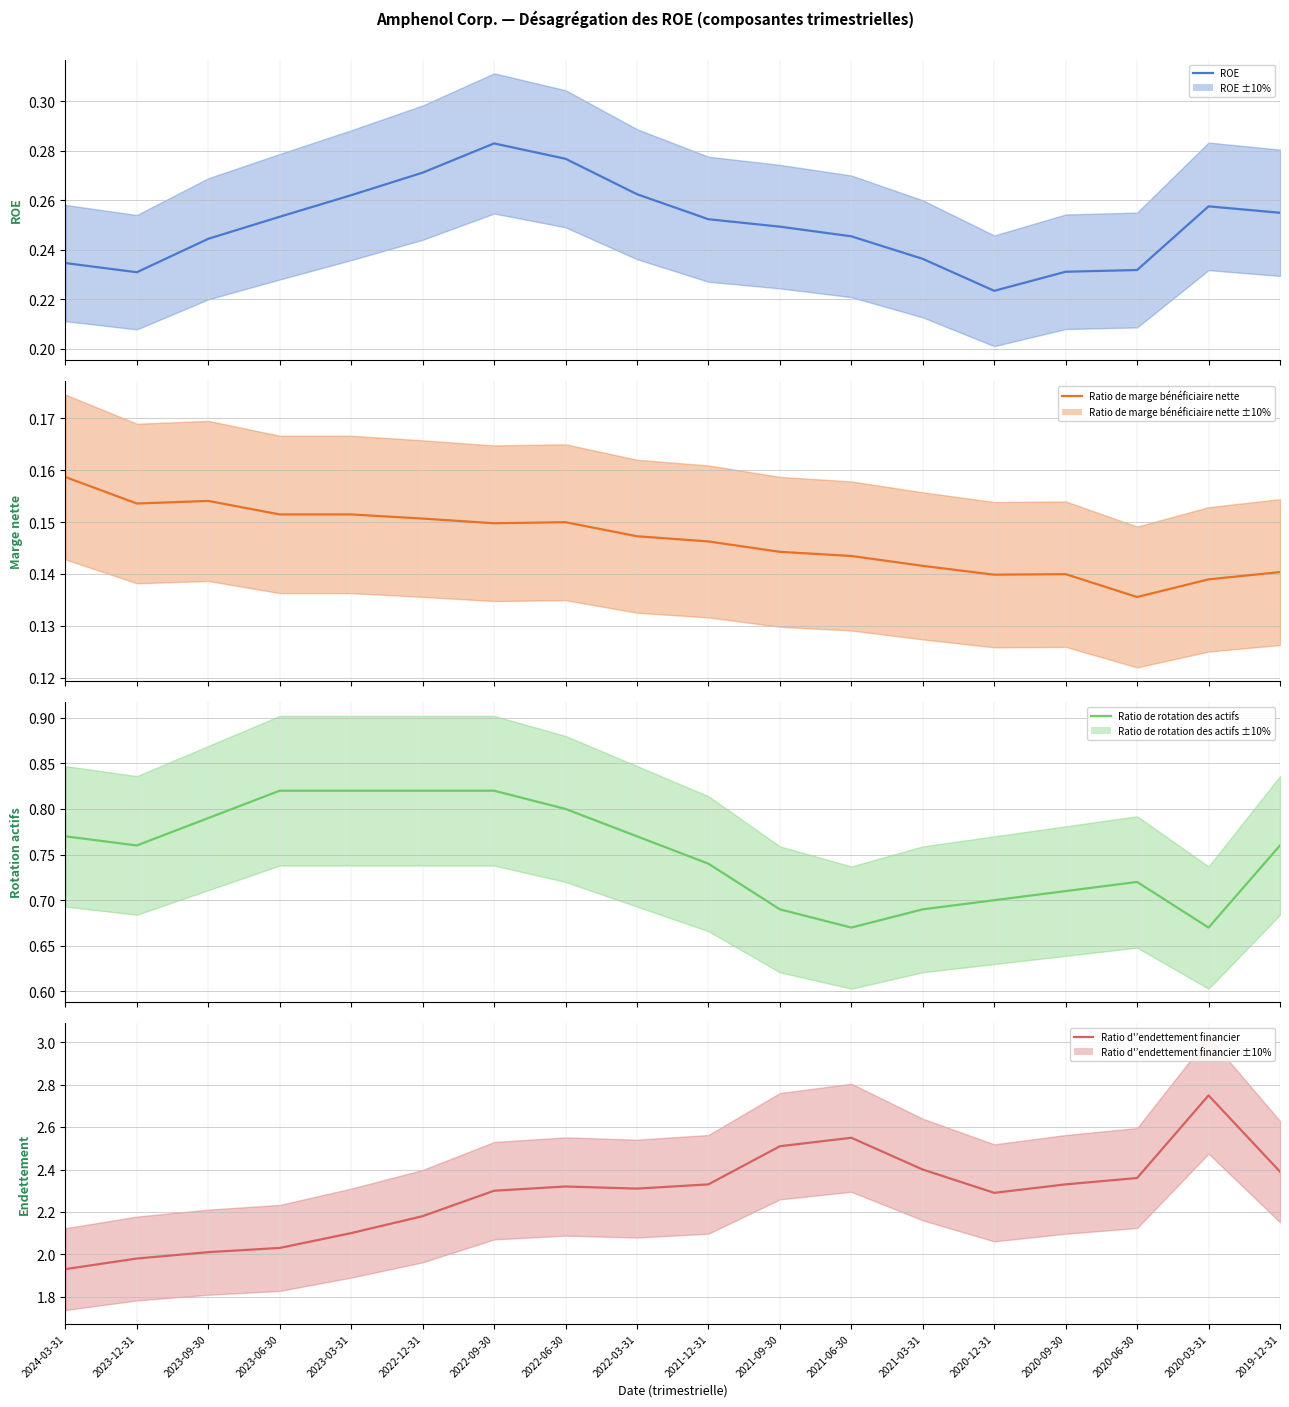

True or false: Ratio de marge bénéficiaire nette and ROE cross at least once.

False